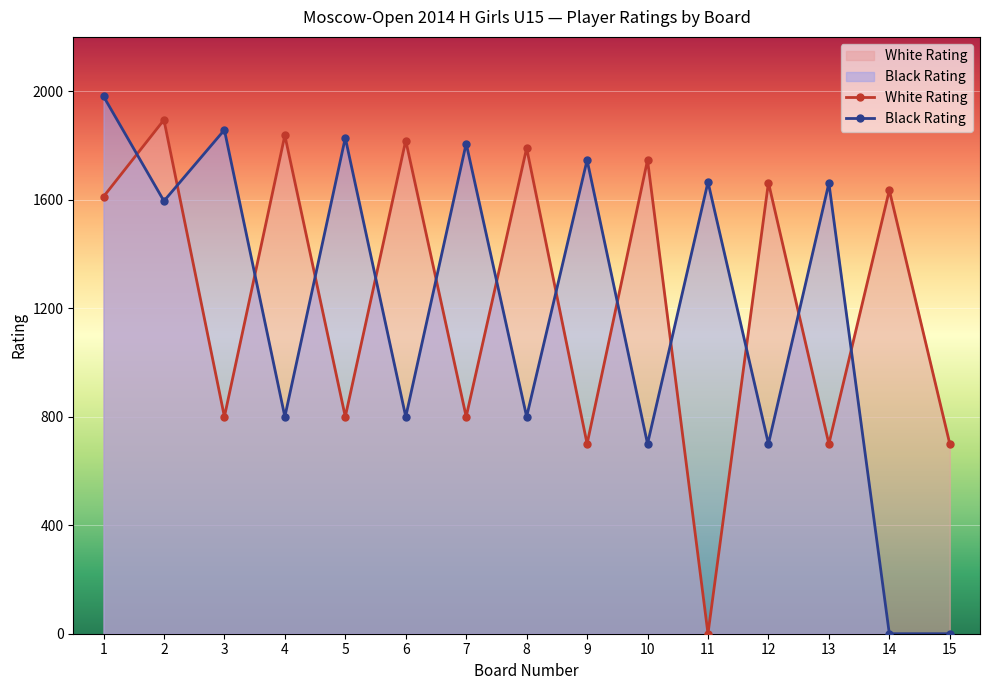

True or false: White Rating has more than 0 points higher than both neighbors.

True